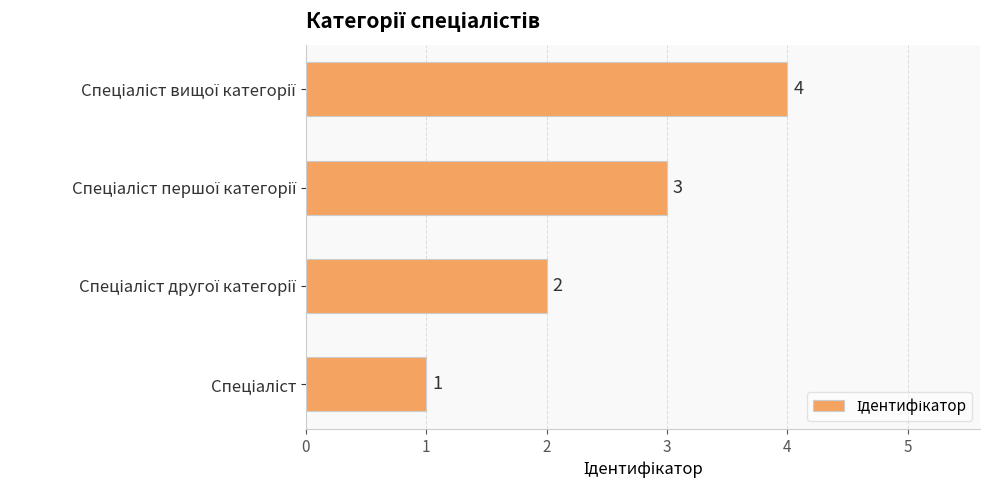

What is the sum of all values?

10